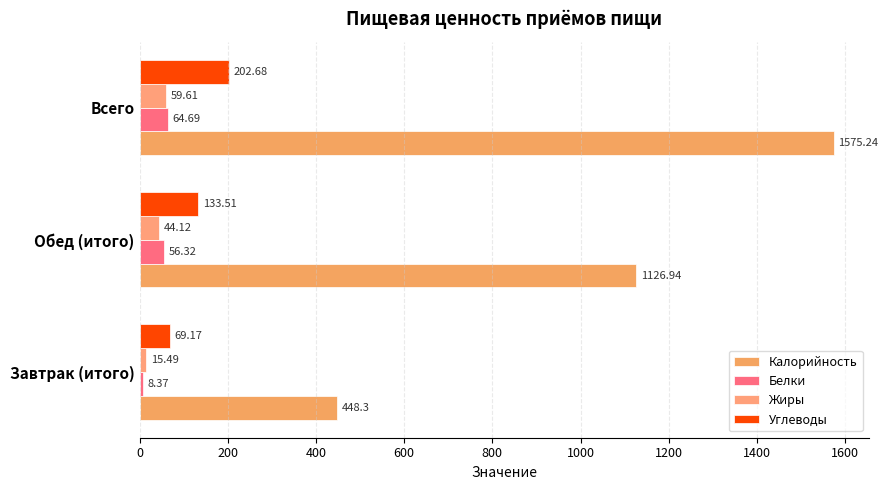

What are all the series names shown in the legend?

Калорийность, Белки, Жиры, Углеводы